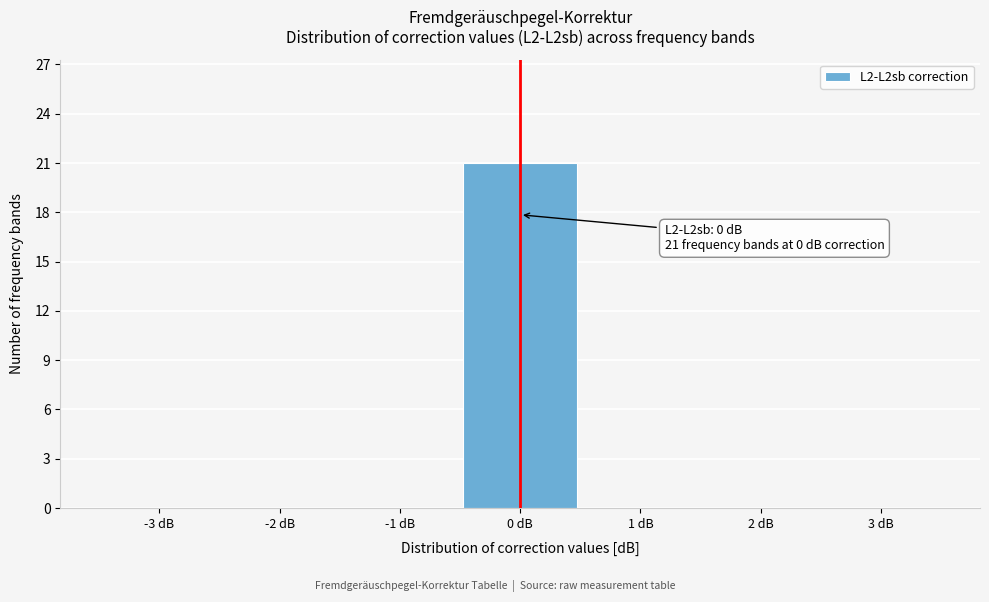

Which range on the x-axis has the tallest bar?

-0.5 to 0.5